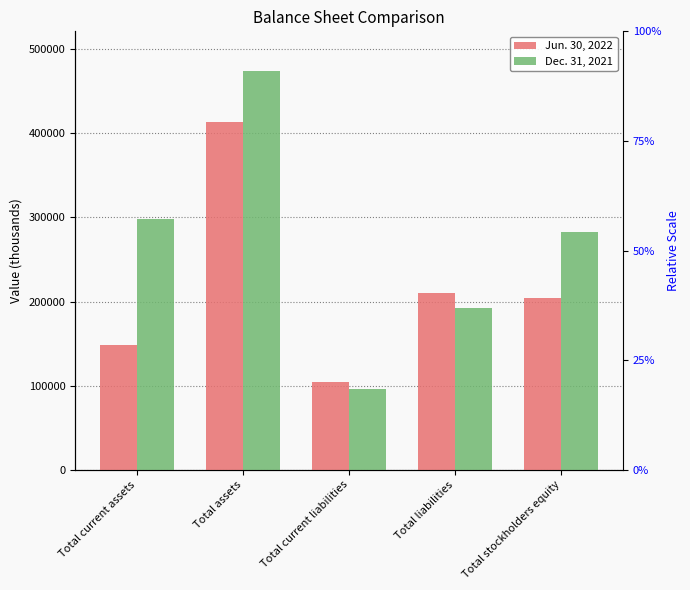

Which has a higher value, Total liabilities or Total stockholders equity?

Total liabilities